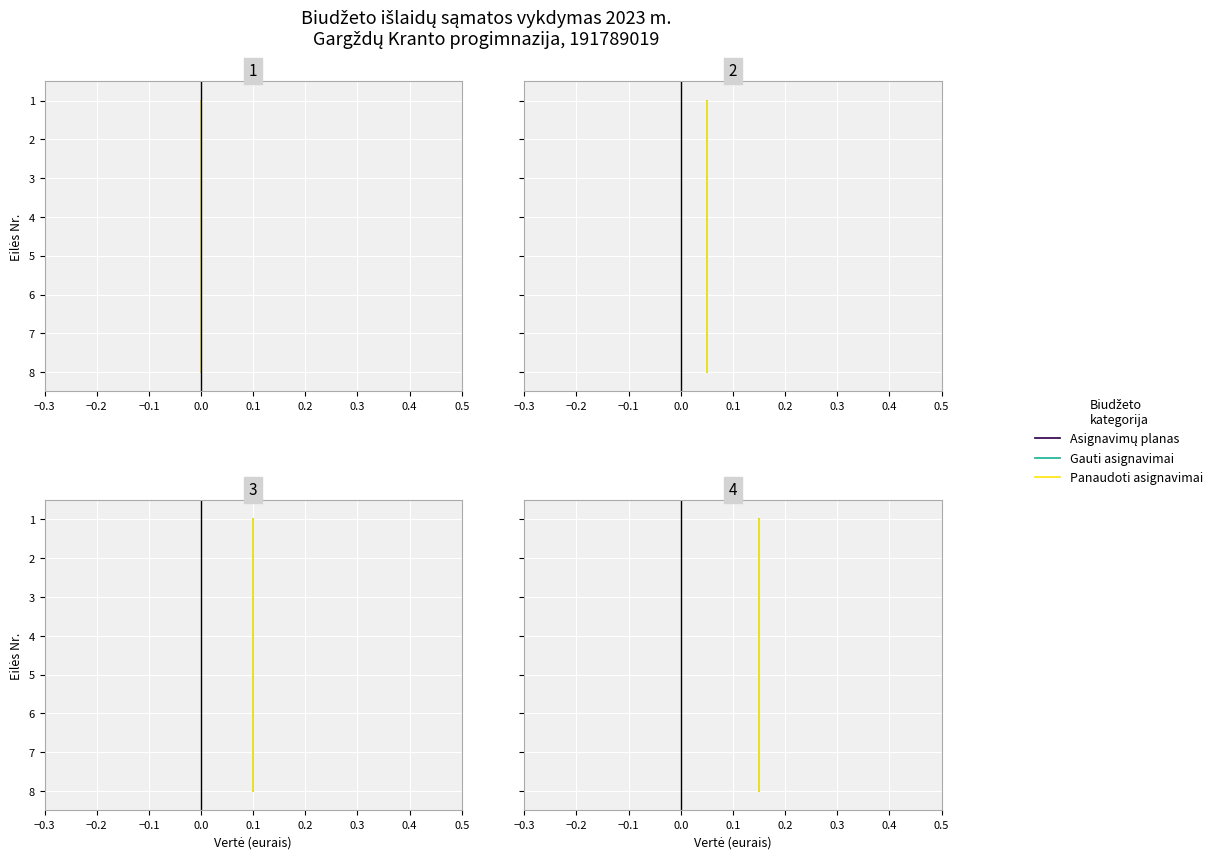

The Asignavimų planas series shows 9 at 0.2. True or false?

False